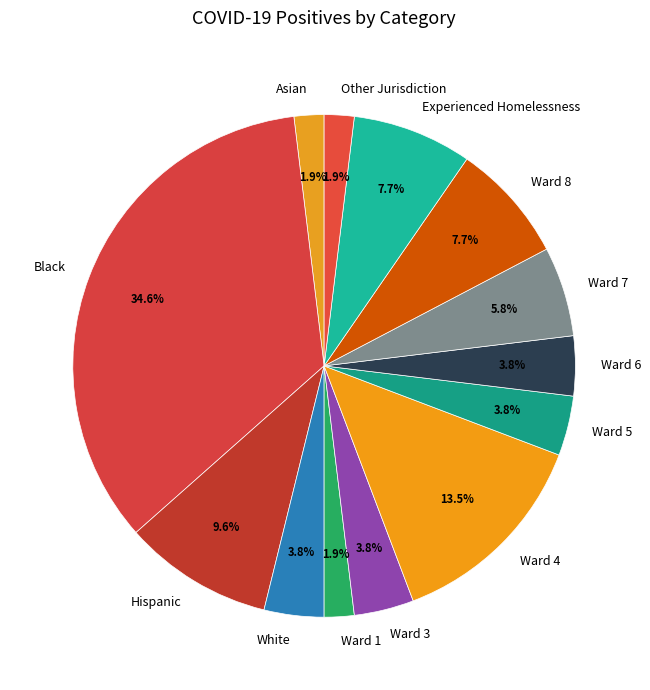

Which slice is the largest?

Black